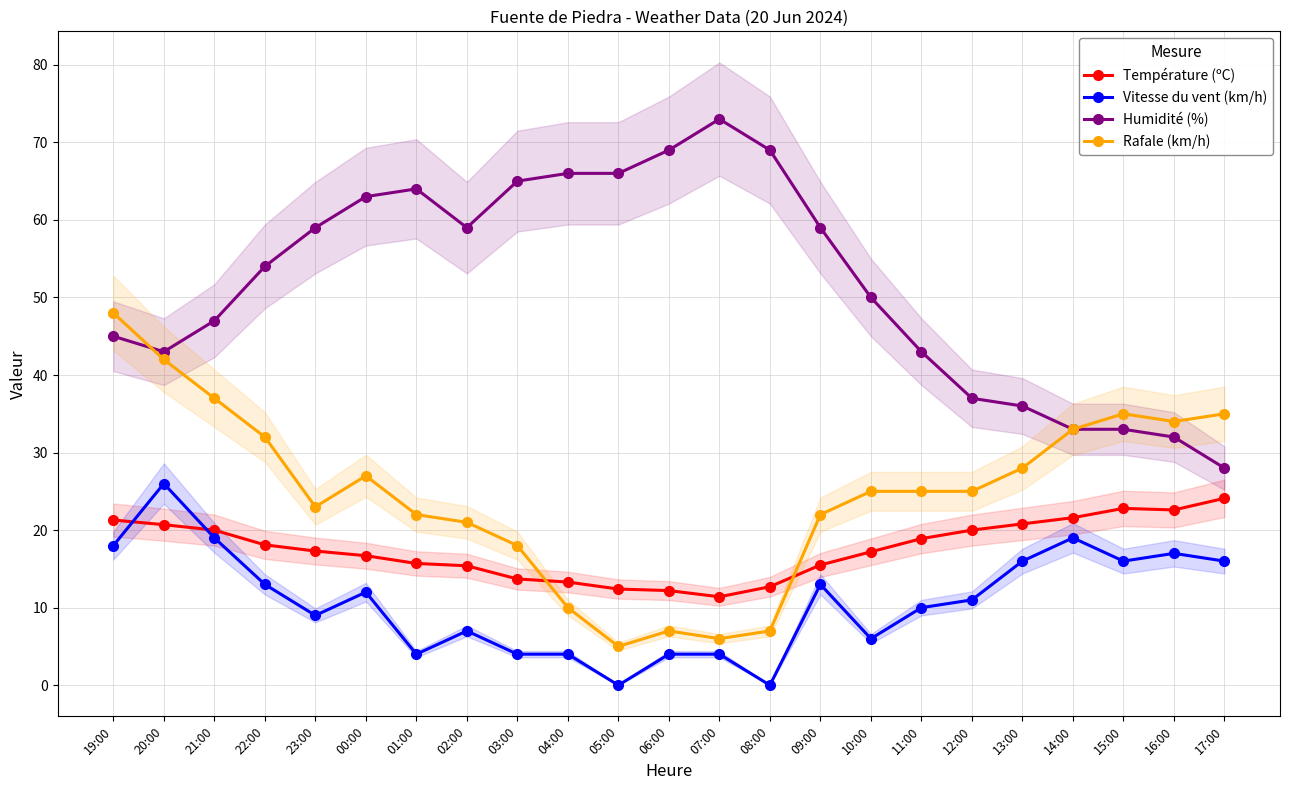

Which series has the widest spread of values?

Humidité (%)